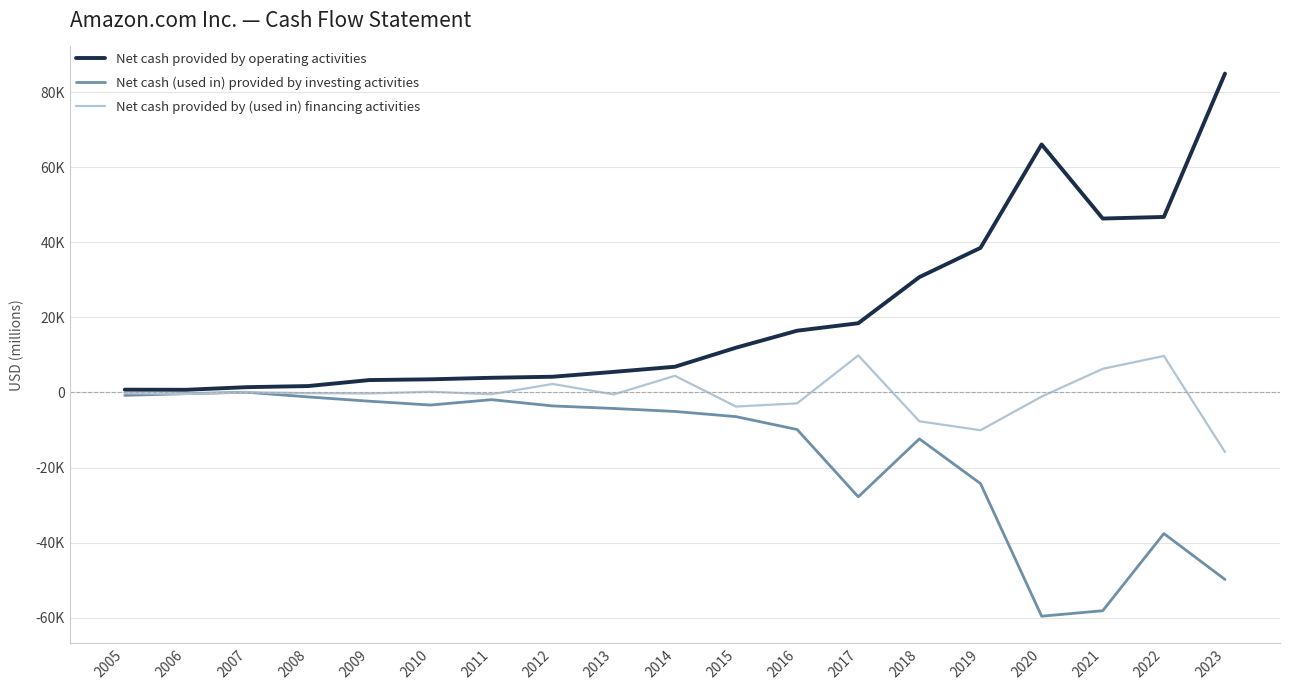

What is the minimum value for Net cash (used in) provided by investing activities?

-59611